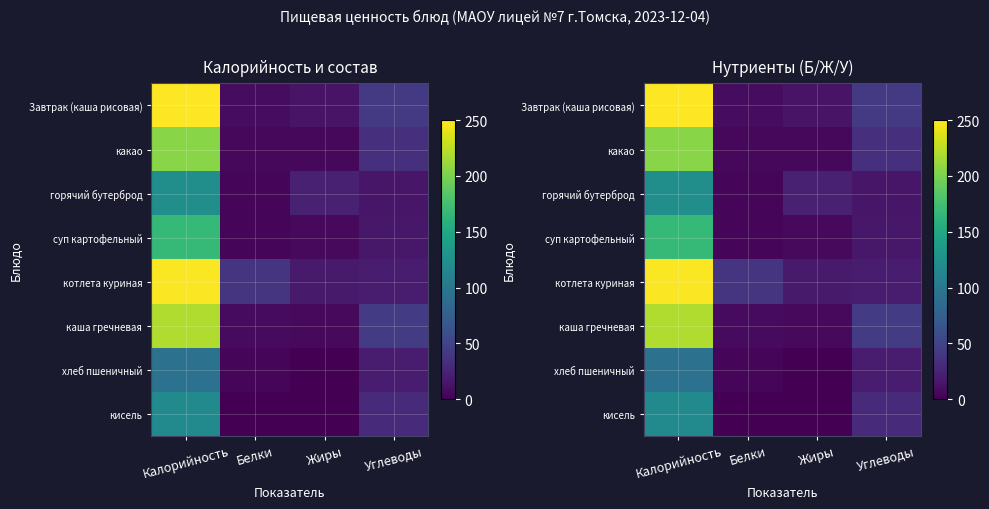

Between Жиры and Калорийность, which is larger?

Калорийность